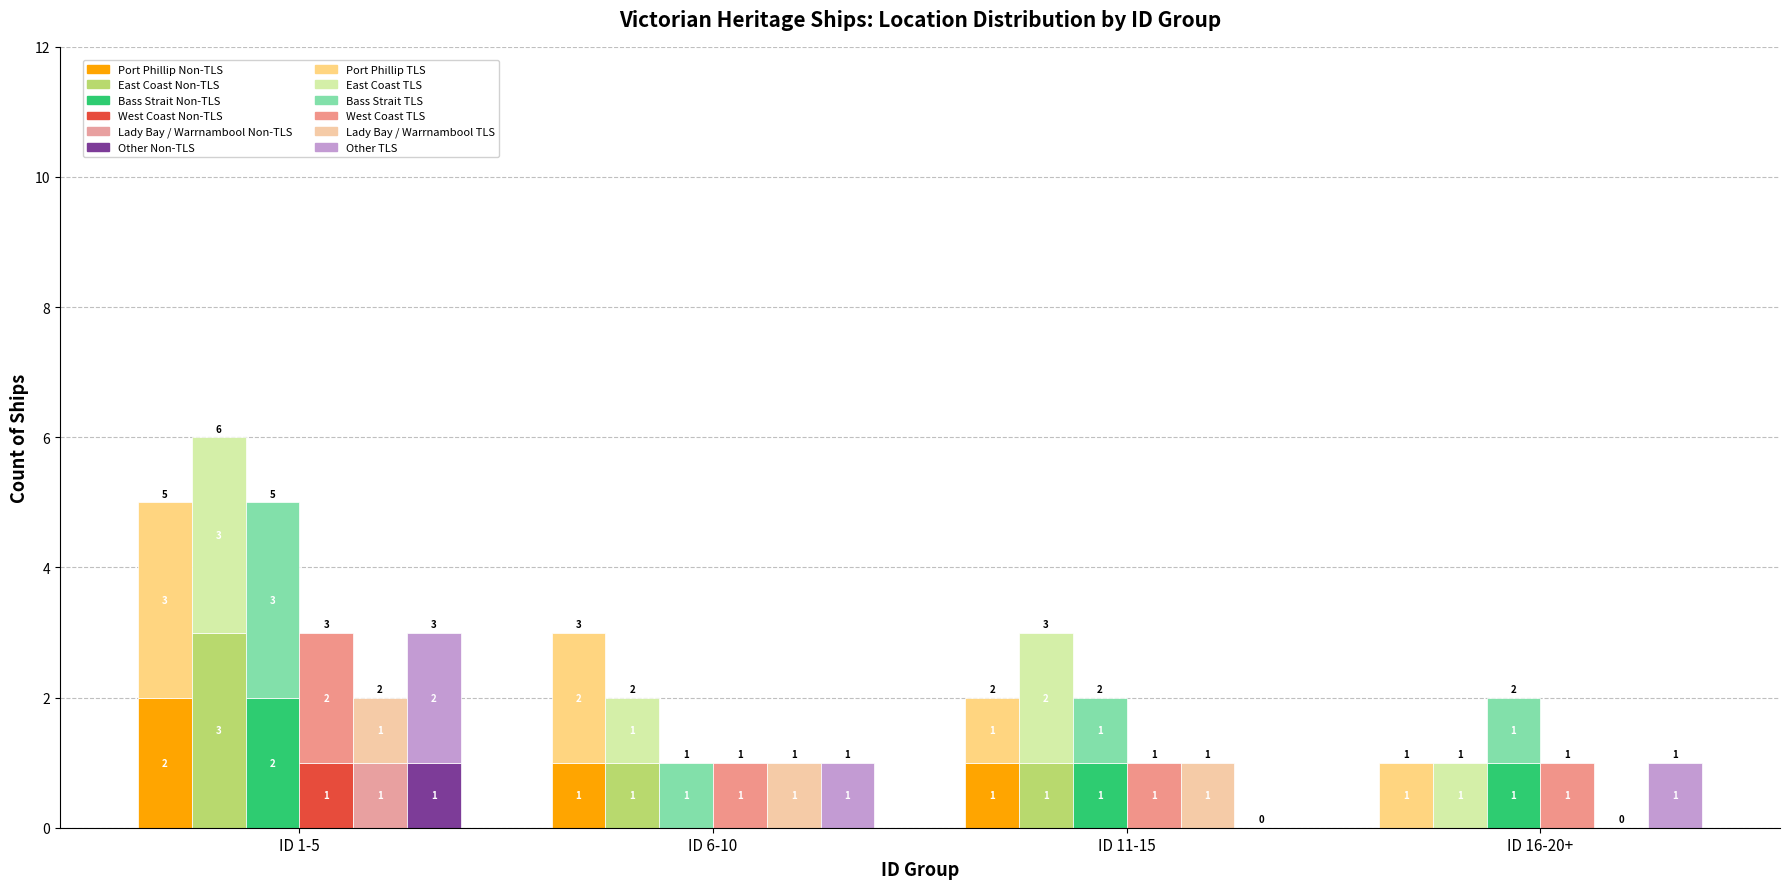

What is the sum of the Lady Bay / Warrnambool values at ID 1-5 and ID 11-15?

3